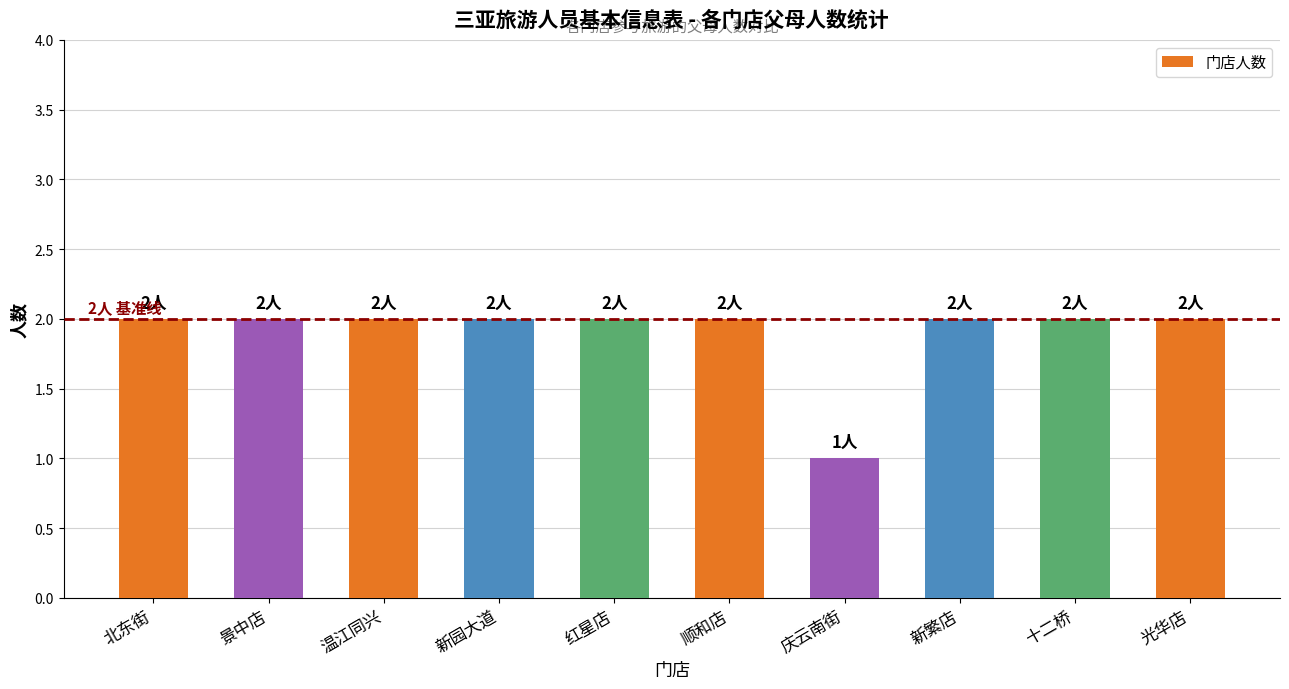

How many distinct data groups are displayed?

1